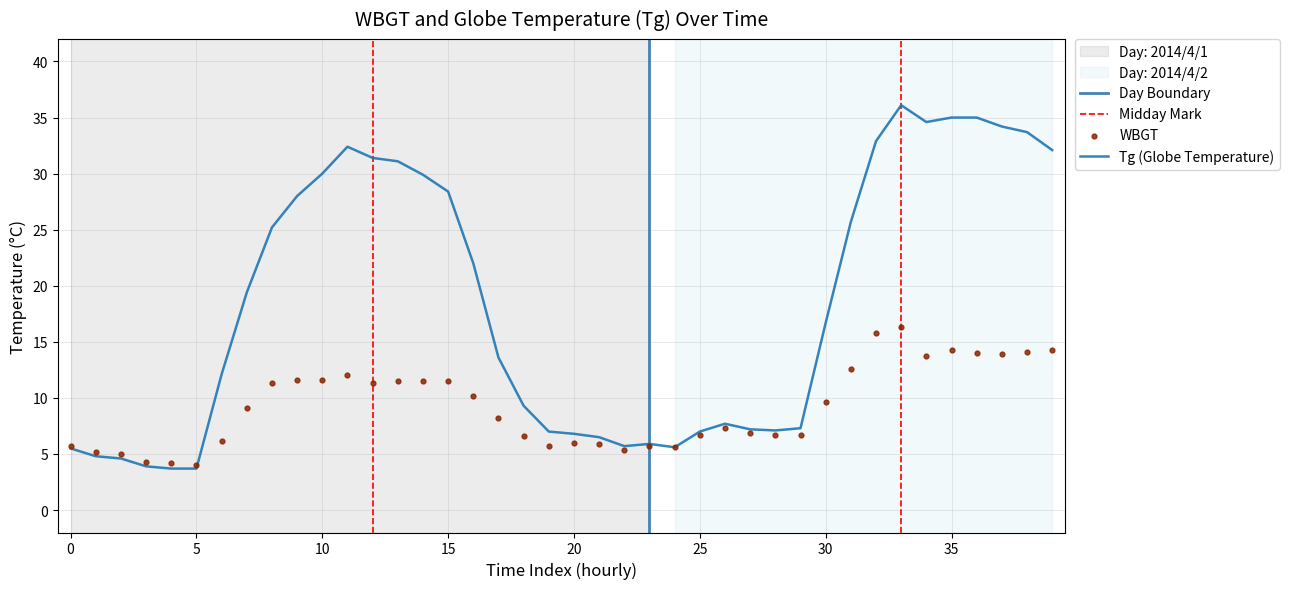

What are all the series names shown in the legend?

WBGT, Tg